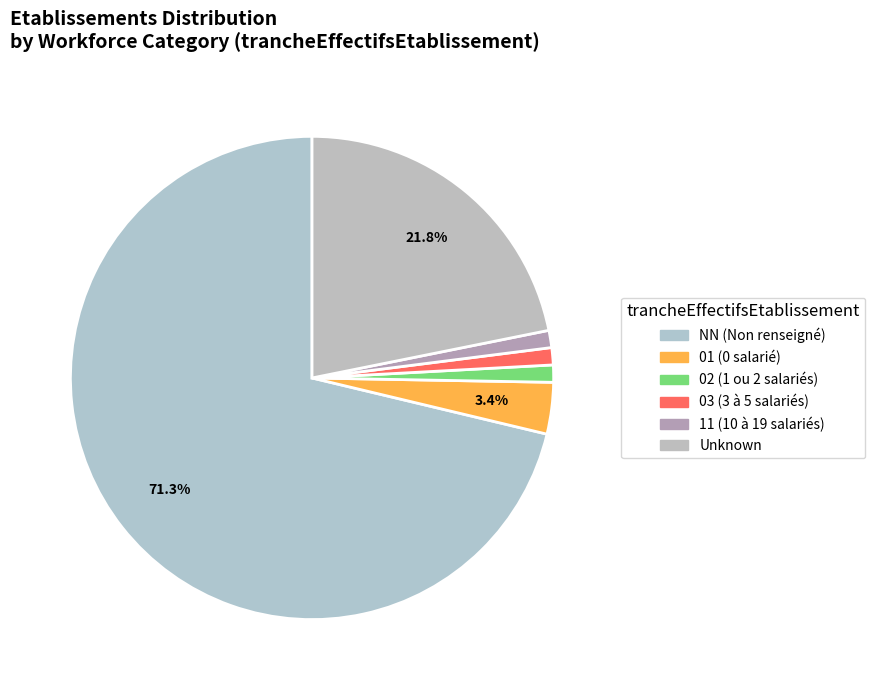

How many slices are in this pie chart?

6